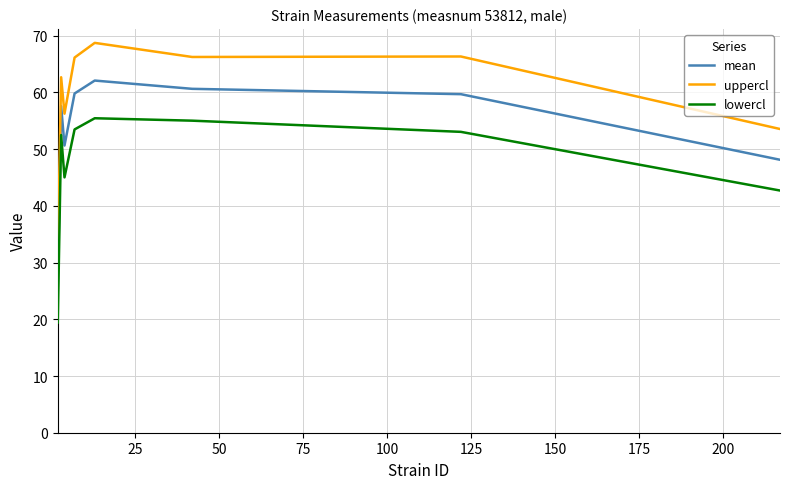

True or false: uppercl and mean cross at least once.

False